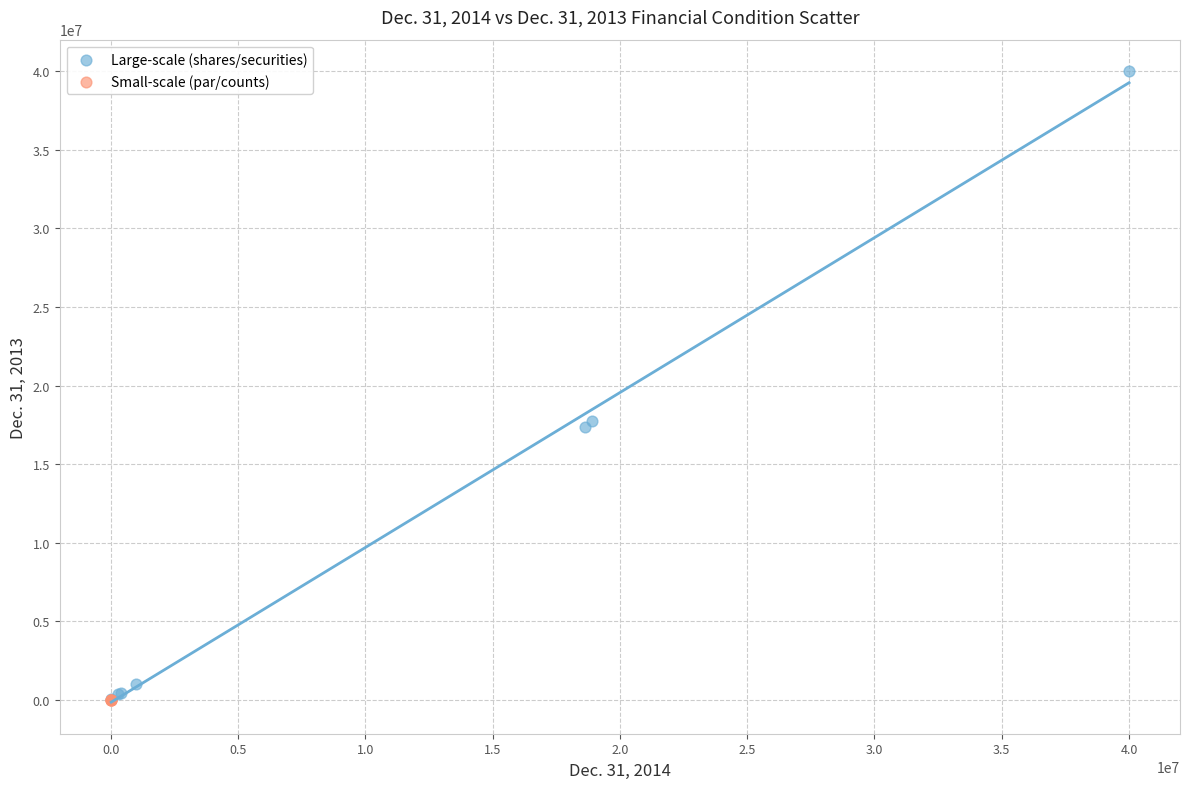

Which series has the widest spread of Y values?

Large-scale (shares/securities)